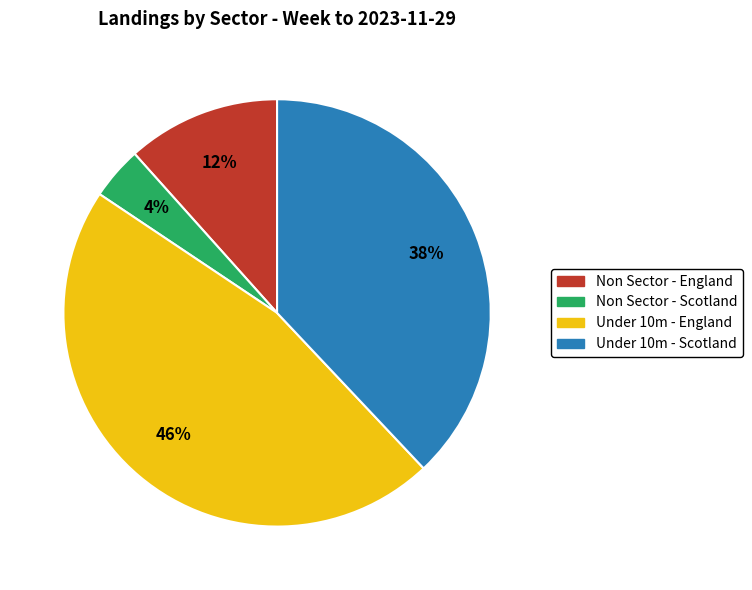

Does any single category account for the majority?

No